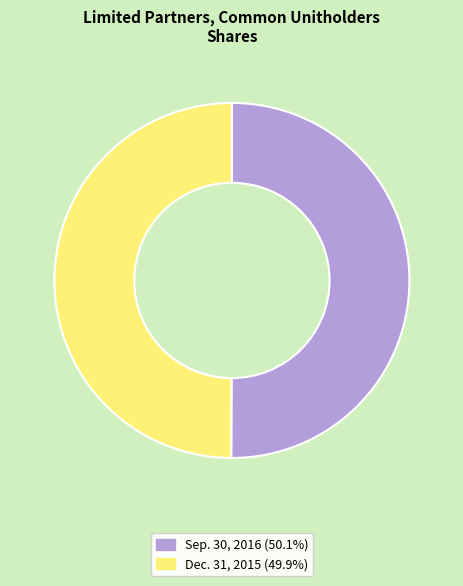

What is the ratio of the value at Sep. 30, 2016 (50.1%) to the value at Dec. 31, 2015 (49.9%)?

1.0